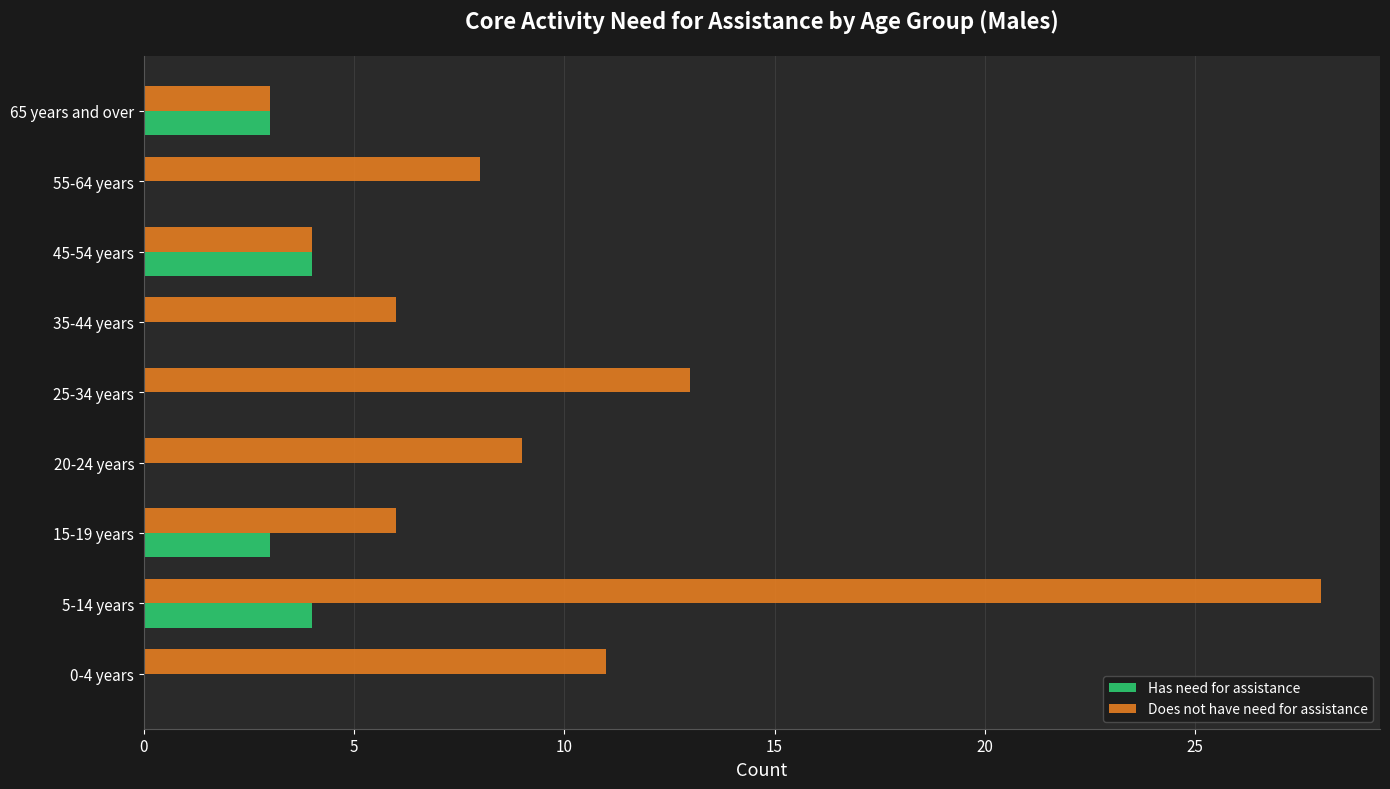

At which label is Does not have need for assistance closest to 15?

25-34 years